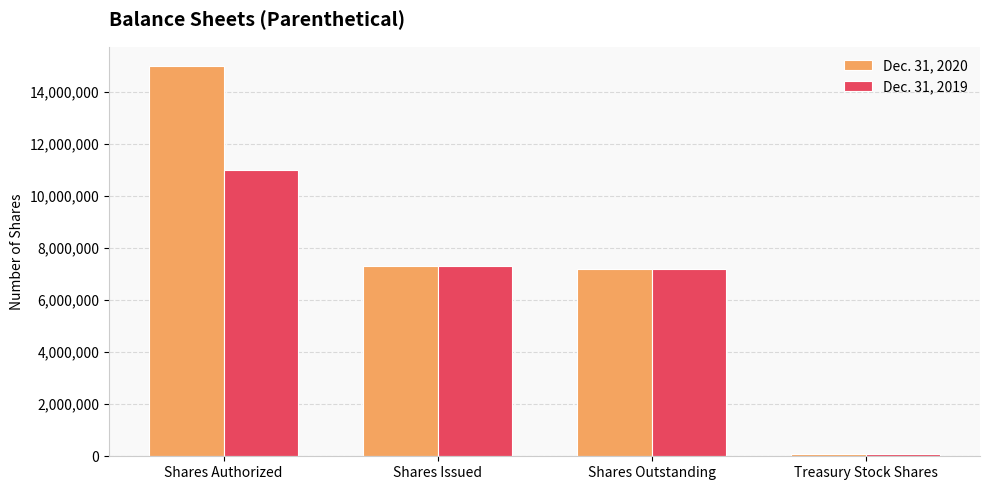

The value of Dec. 31, 2019 at Treasury Stock Shares is 86090. True or false?

True